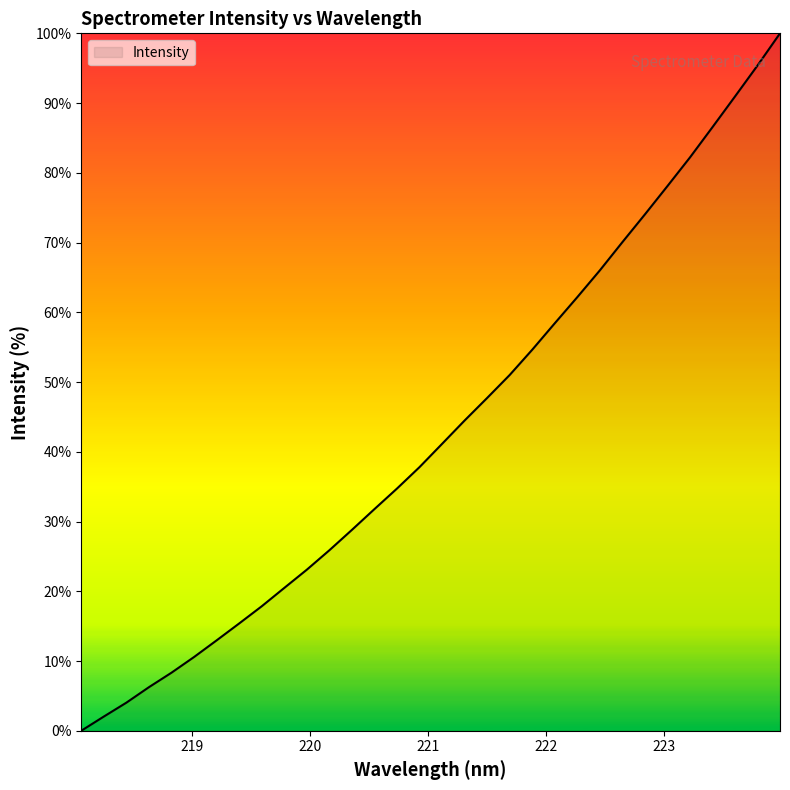

What is the maximum value shown in the chart?

100.0